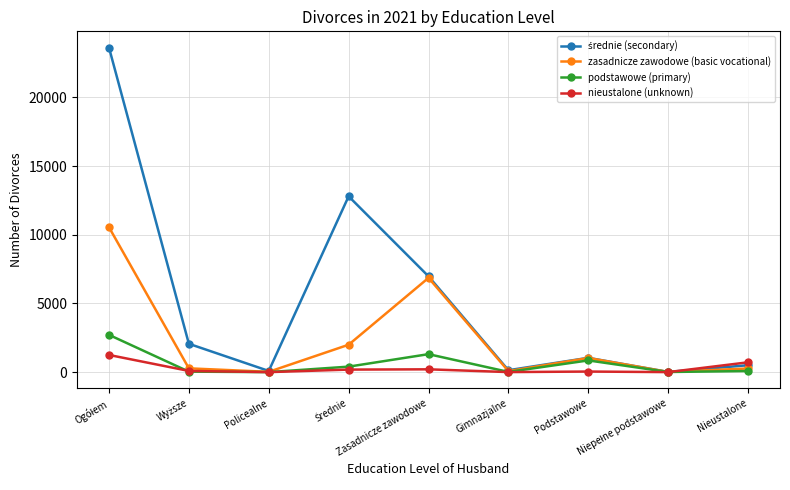

What is the greatest value displayed?

23632